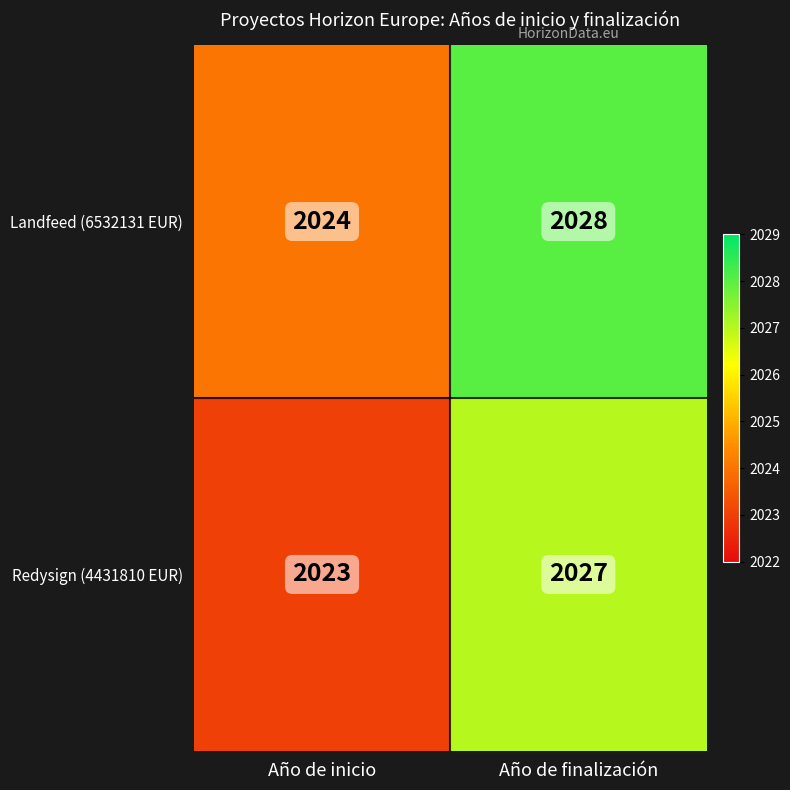

Reading left to right, list all the values displayed in this chart.

Landfeed (6532131 EUR): 2024	2028
Redysign (4431810 EUR): 2023	2027